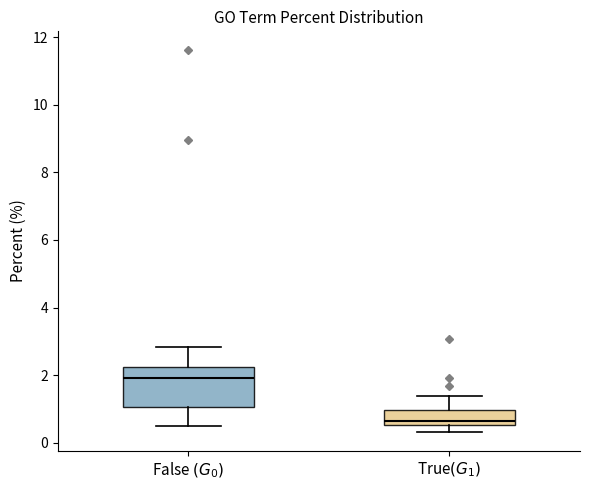

Reading left to right, read every box against the y-axis: the position of its median line, the range the box covers, and the ends of its whiskers. The values are not printed on the chart, so give them approximately, as read against the axis.

False $(G_0)$: median 2.0, box 1.0 to 2.2, whiskers 0.6 to 2.8
True$(G_1)$: median 0.6 (just above the box's lower edge), box 0.6 to 1.0, whiskers 0.4 to 1.4